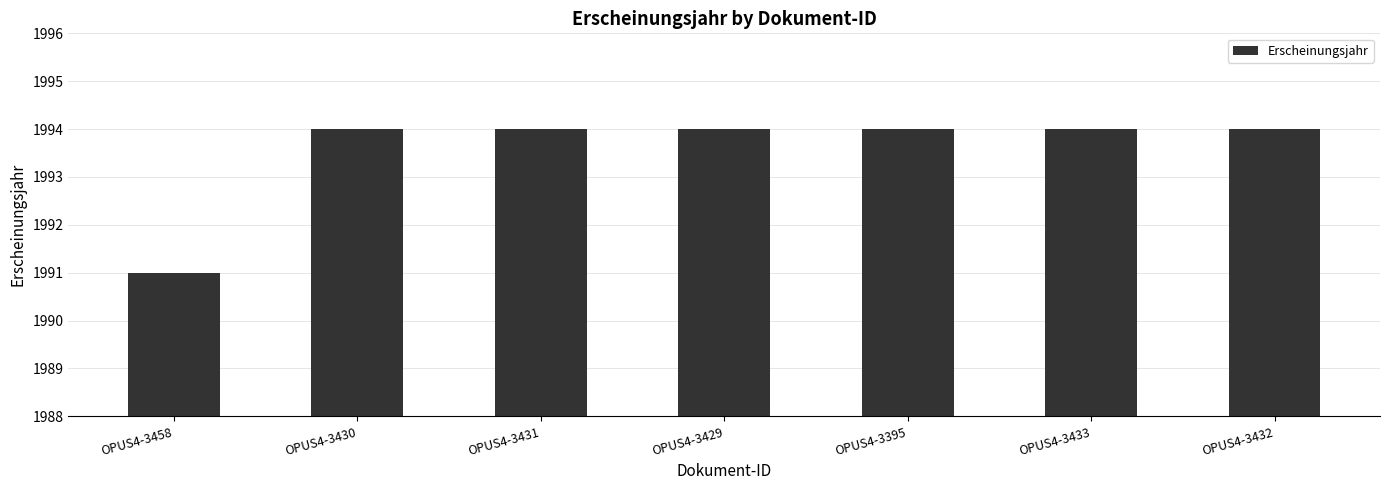

What is the average value?

1994